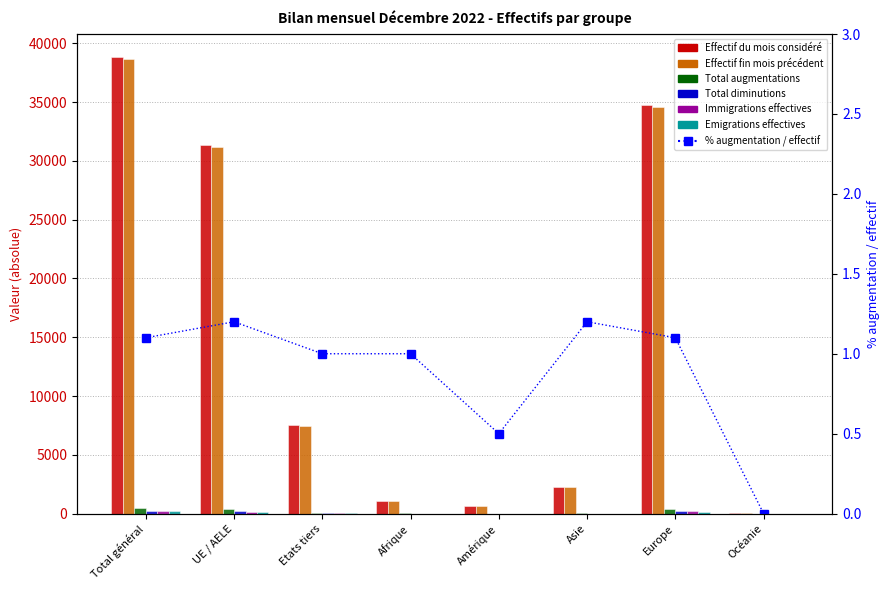

List the labels in order of Emigrations effectives value, largest first.

Total général, Europe, UE / AELE, Etats tiers, Asie, Amérique, Afrique, Océanie